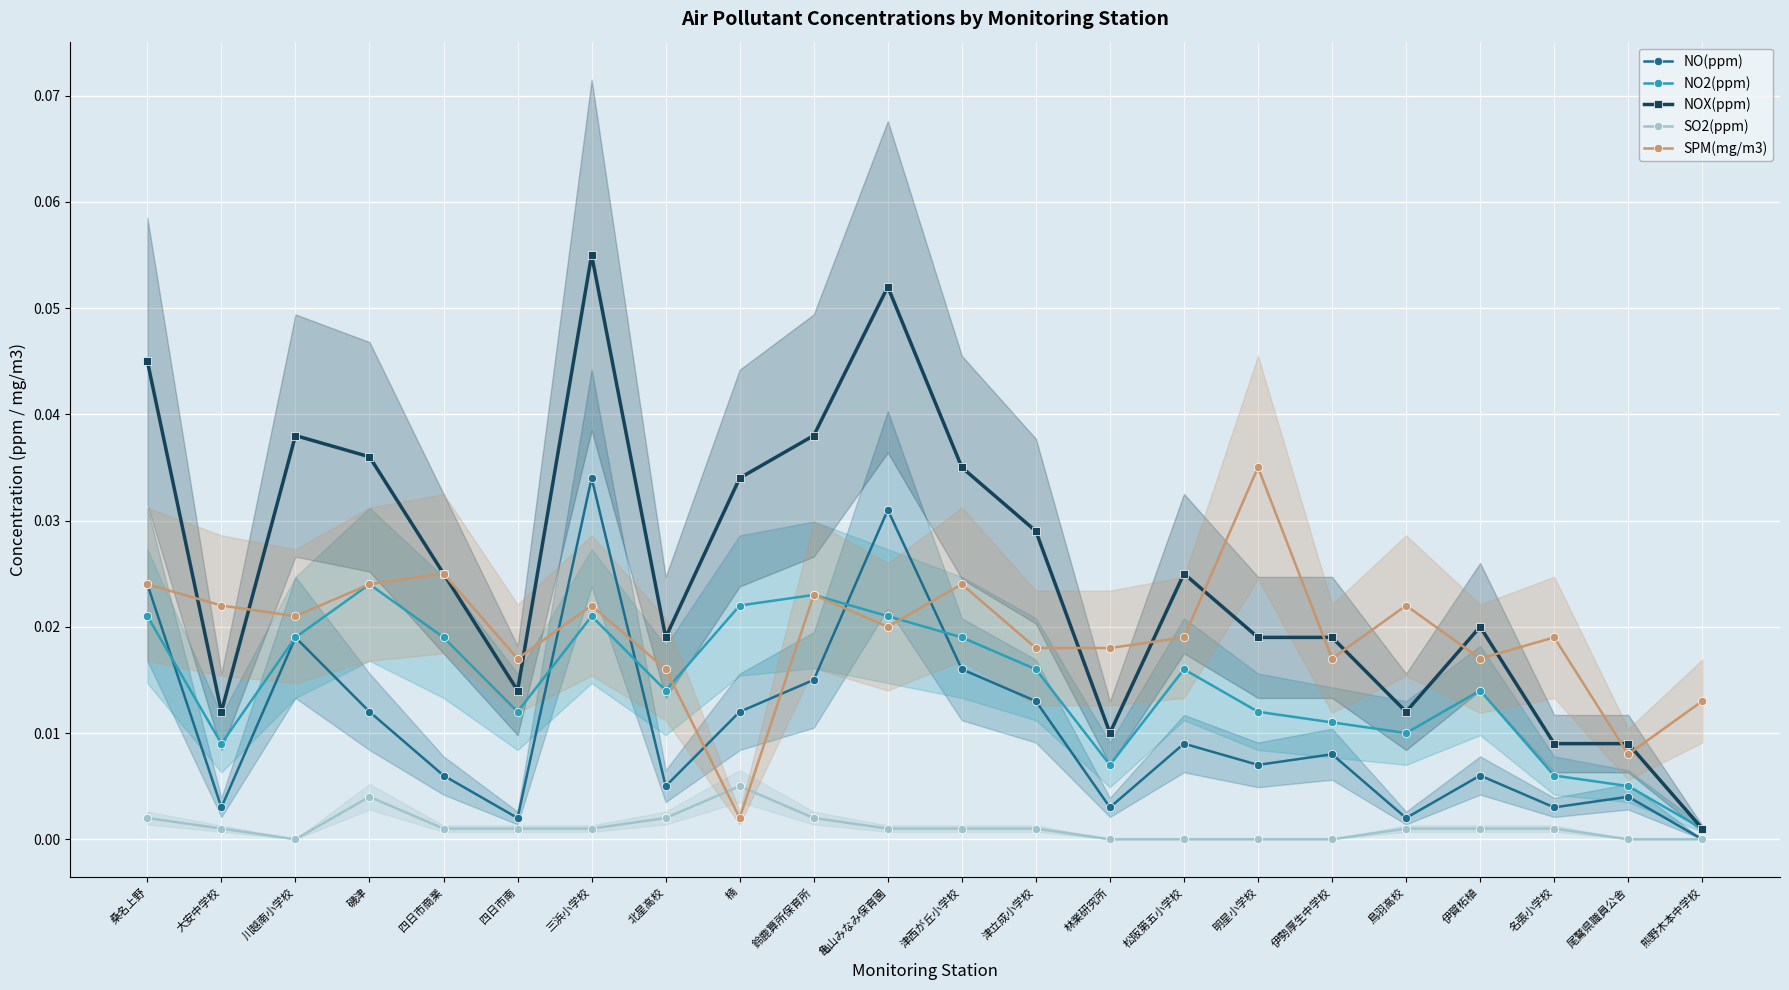

Which series ends up on top after the final intersection of SPM(mg/m3) and NO2(ppm)?

SPM(mg/m3)